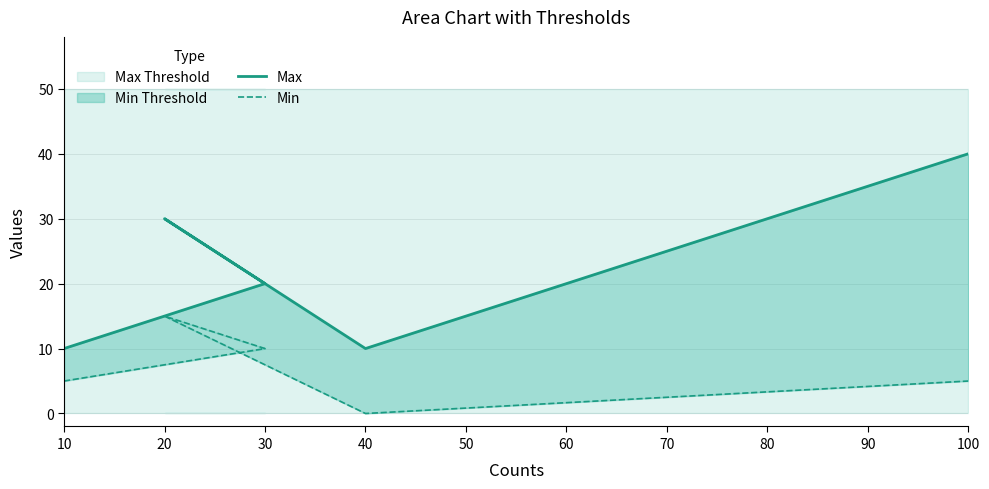

Which label corresponds to the largest value in the chart?

100